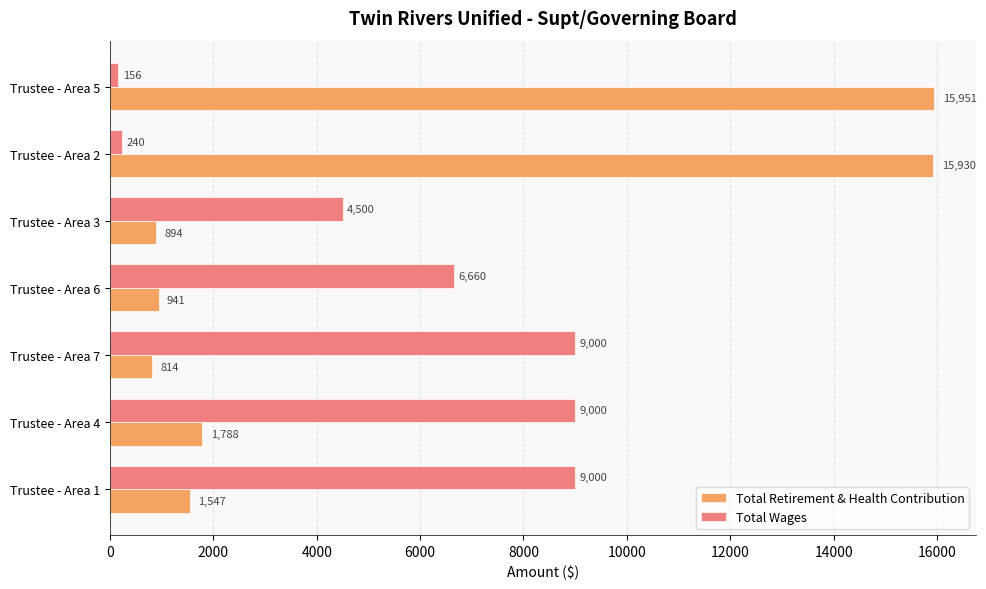

At which category is the sum across all series the highest?

Trustee - Area 2